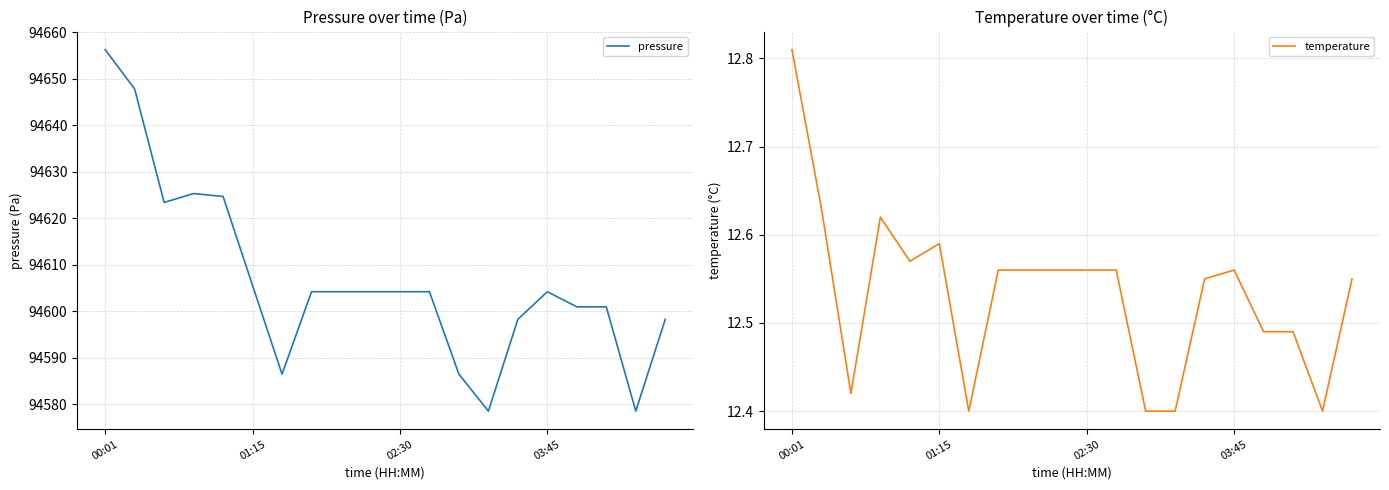

Which category has the lowest value in the pressure series?

13